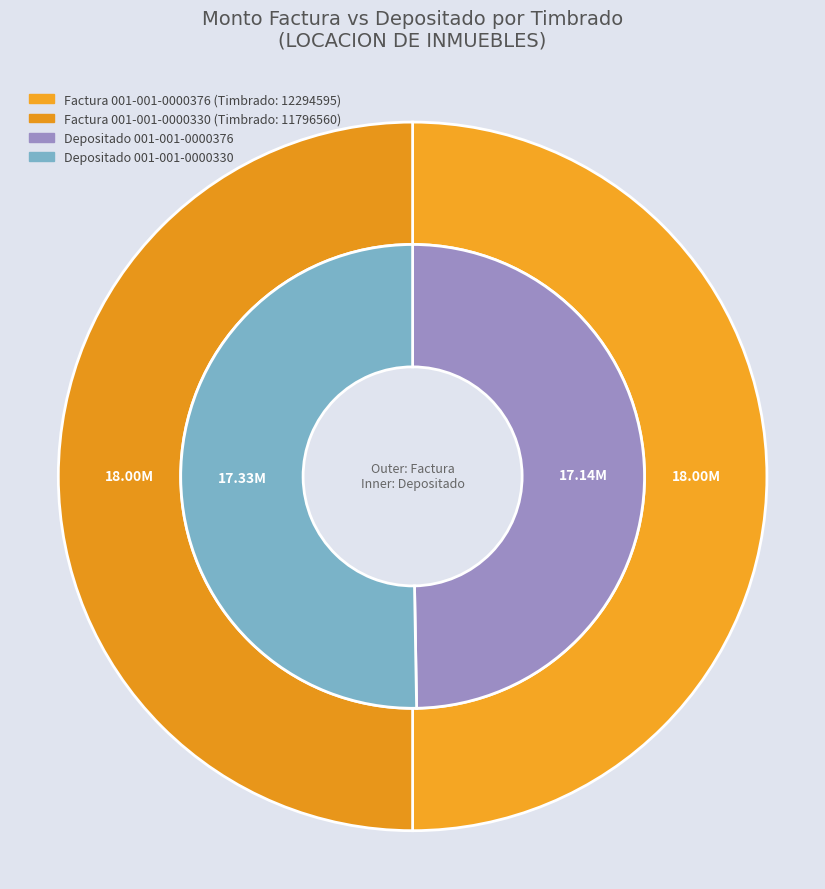

Rank the series by their average value, from lowest to highest.

monto_depositado_proveedor, monto_factura